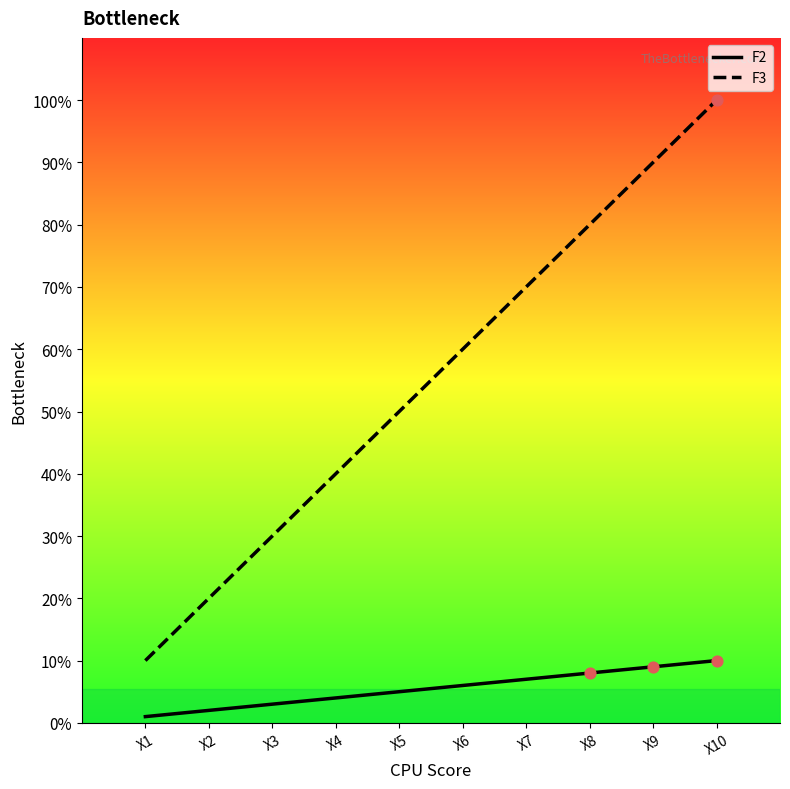

Which series has the largest total across all categories?

F3